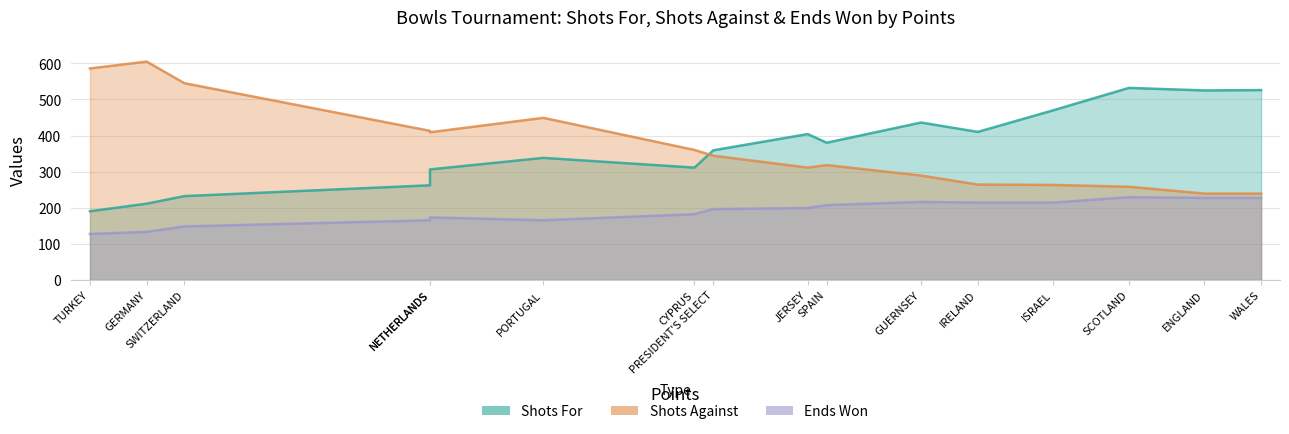

True or false: Ends Won and Shots For intersect in this chart.

False